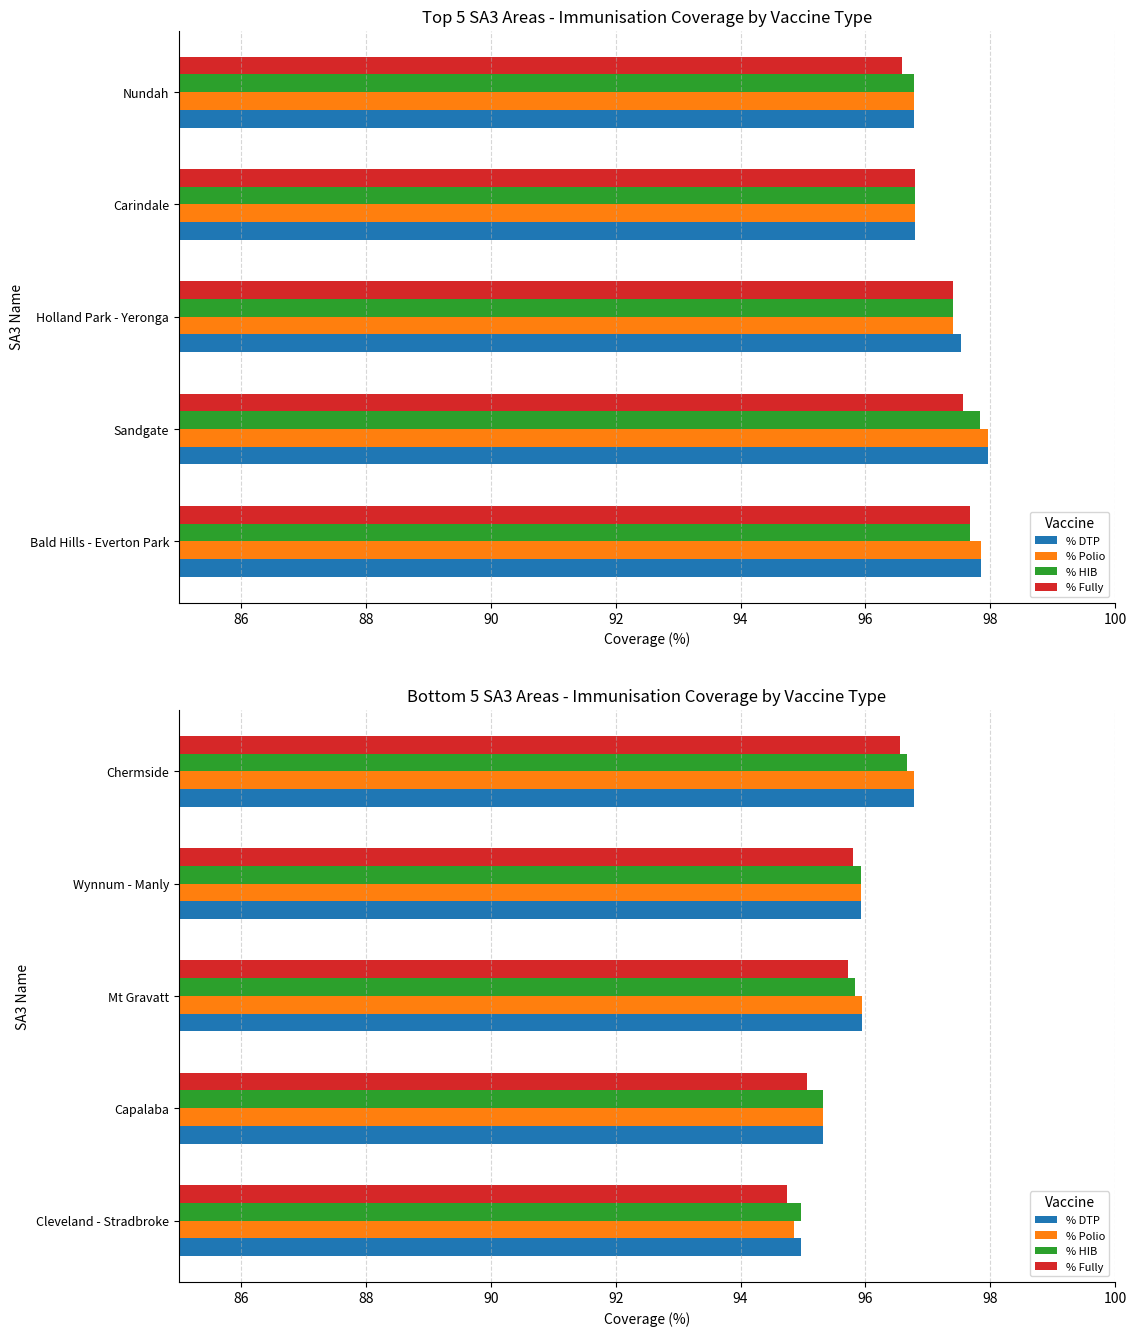

The value of % Polio at Wynnum - Manly is 95.9. True or false?

True